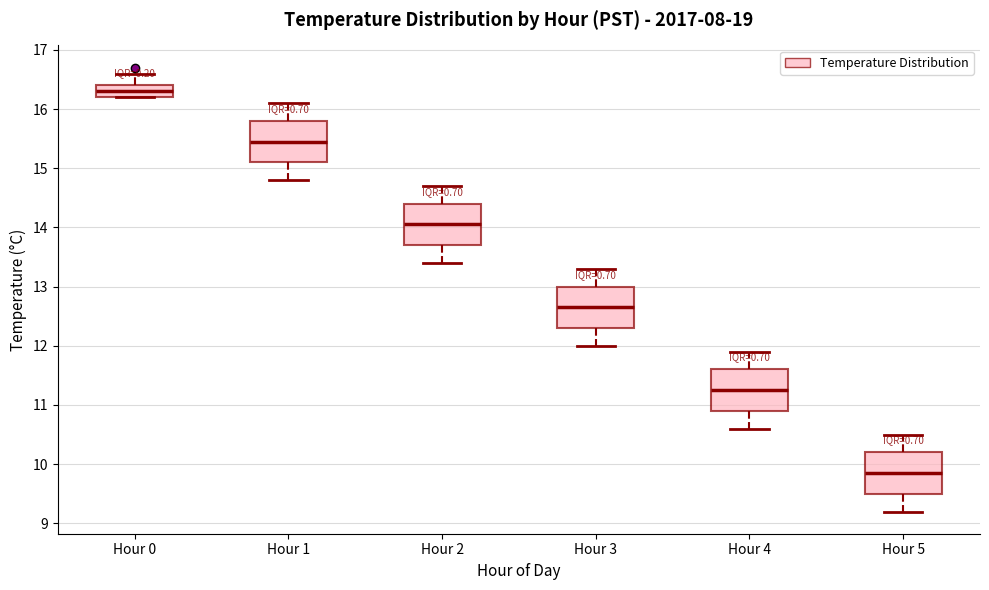

Reading left to right, transcribe this box plot: for each box, give where its median line is, the range the box spans, and where its two whiskers end, as read against the y-axis. The values are not printed on the chart, so give them approximately, as read against the axis.

Hour 0: median 16.3, box 16.2 to 16.4, whiskers 16.2 to 16.6
Hour 1: median 15.5, box 15.1 to 15.8, whiskers 14.8 to 16.1
Hour 2: median 14.1, box 13.7 to 14.4, whiskers 13.4 to 14.7
Hour 3: median 12.7, box 12.3 to 13.0, whiskers 12.0 to 13.3
Hour 4: median 11.3, box 10.9 to 11.6, whiskers 10.6 to 11.9
Hour 5: median 9.9, box 9.5 to 10.2, whiskers 9.2 to 10.5